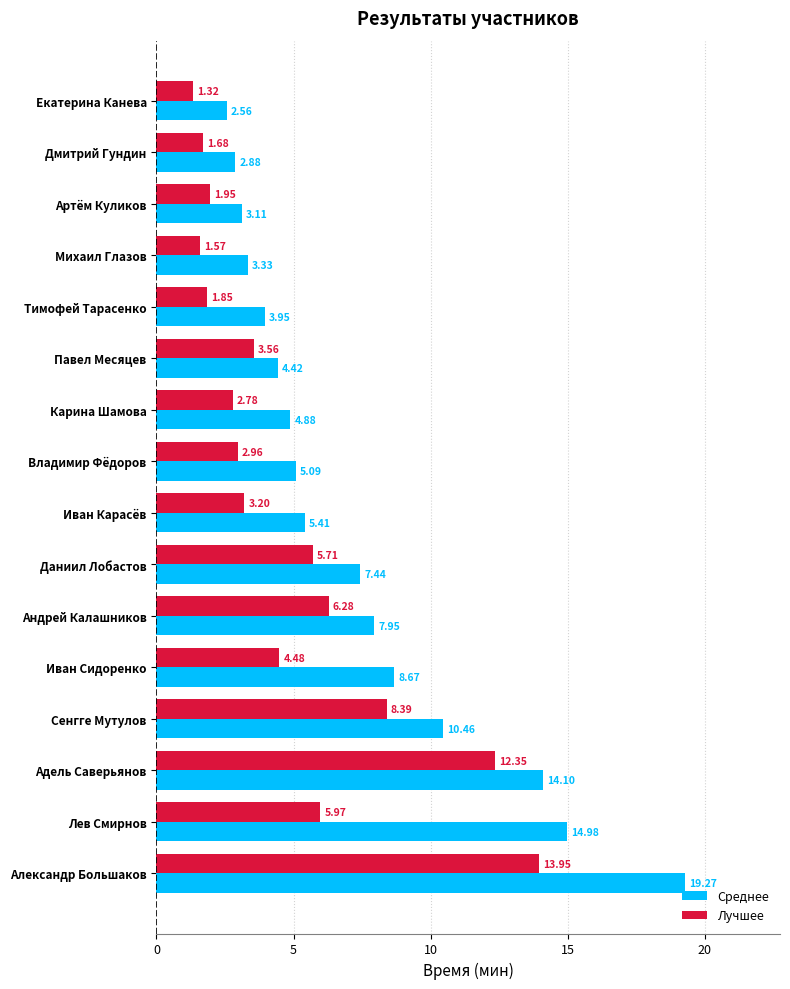

Rank the series by their average value, from highest to lowest.

Среднее, Лучшее